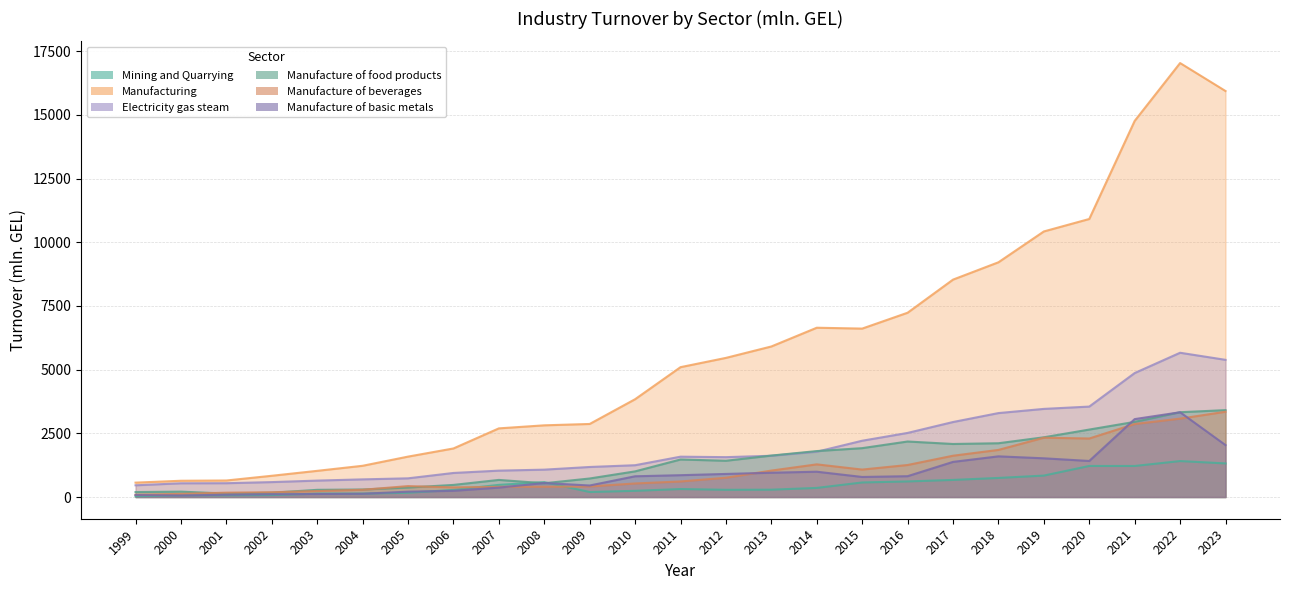

Does the chart have visible grid lines?

Yes